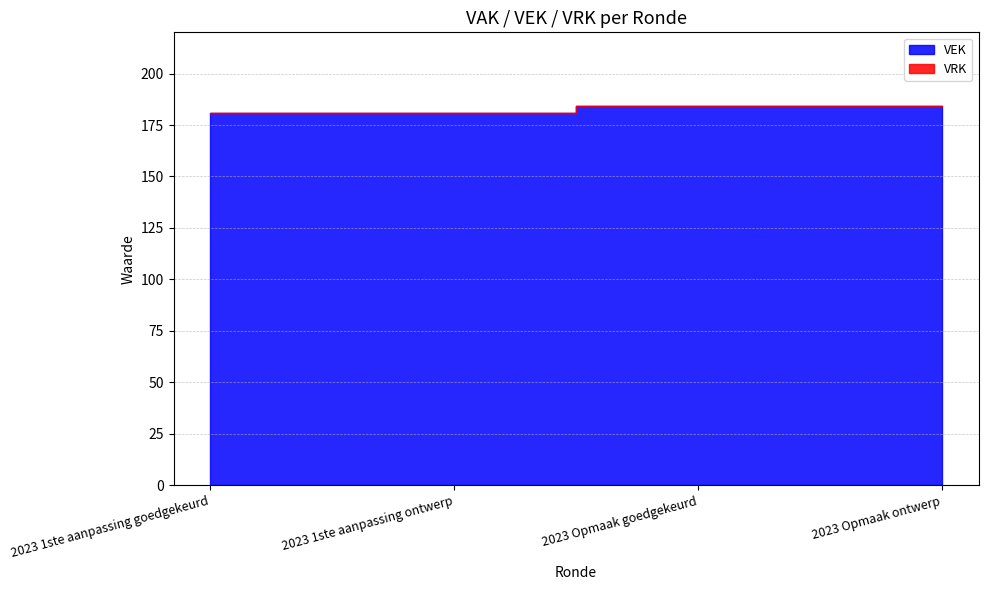

Reading left to right, extract all data points from this chart.

VEK: 181	181	184	184
VRK: 0	0	0	0